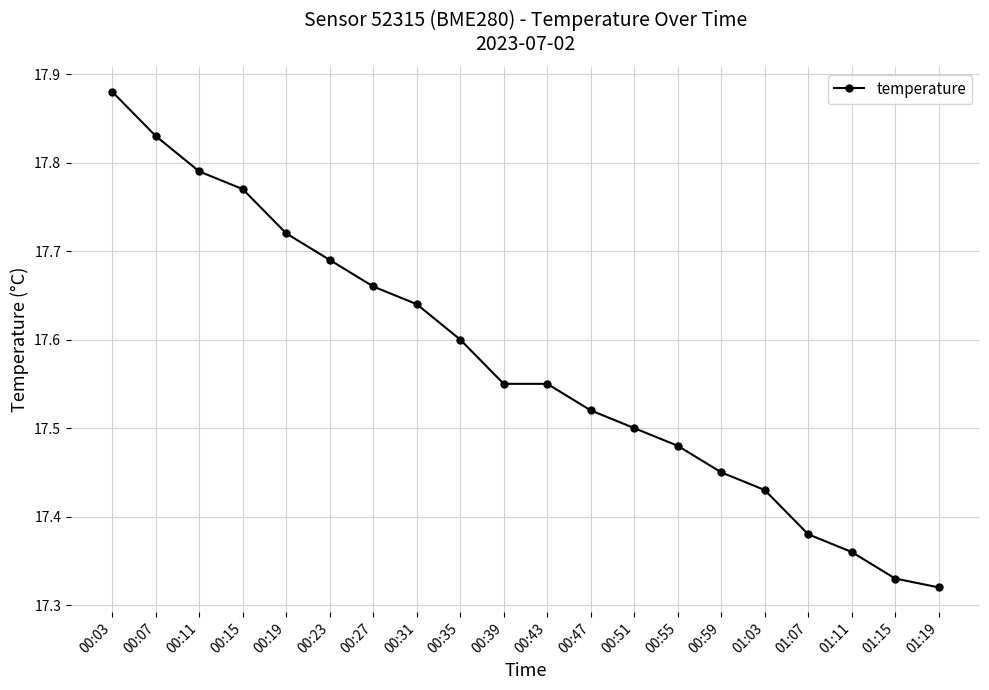

What is the label of the 18th point from the left?

01:11